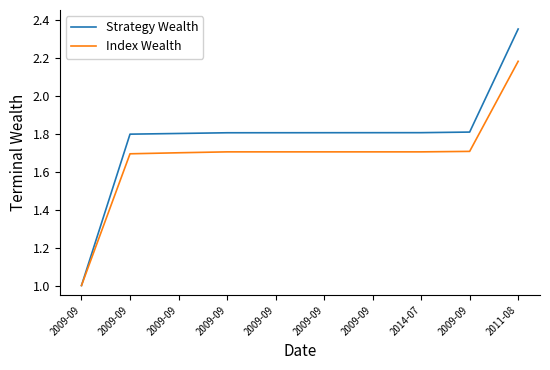

Between 2011-08 and 2009-09, which is larger?

2011-08